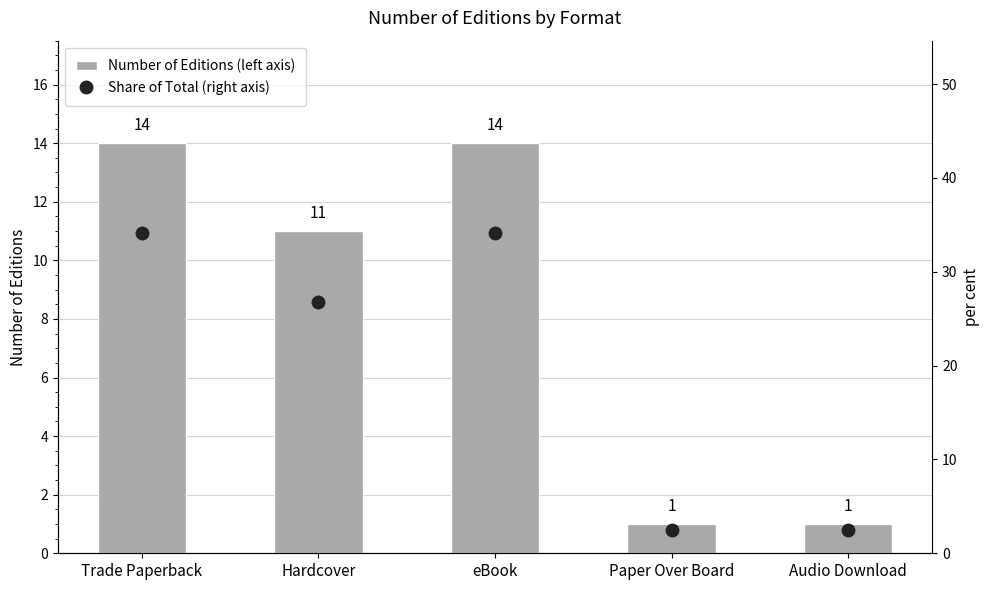

Reading right to left, what are all the values shown in this chart?

Number of Editions (left axis): Audio Download=1.0	Paper Over Board=1.0	eBook=14.0	Hardcover=11.0	Trade Paperback=14.0
Share of Total (right axis): Audio Download=2.4	Paper Over Board=2.4	eBook=34.1	Hardcover=26.8	Trade Paperback=34.1